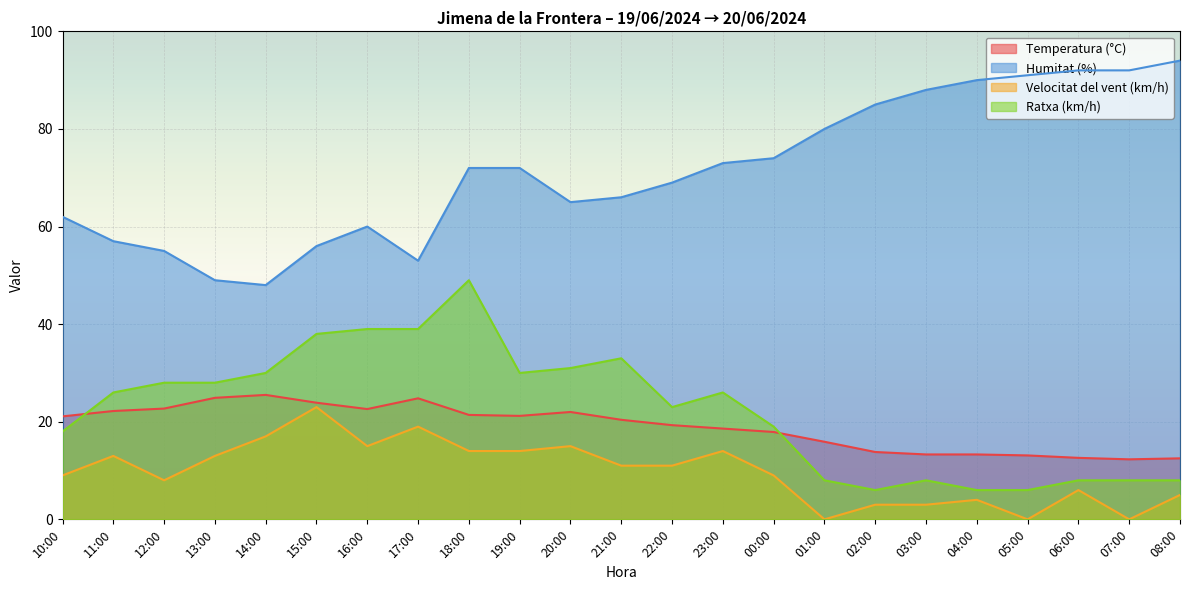

The Temperatura (°C) series shows 12.5 at 08:00. True or false?

True